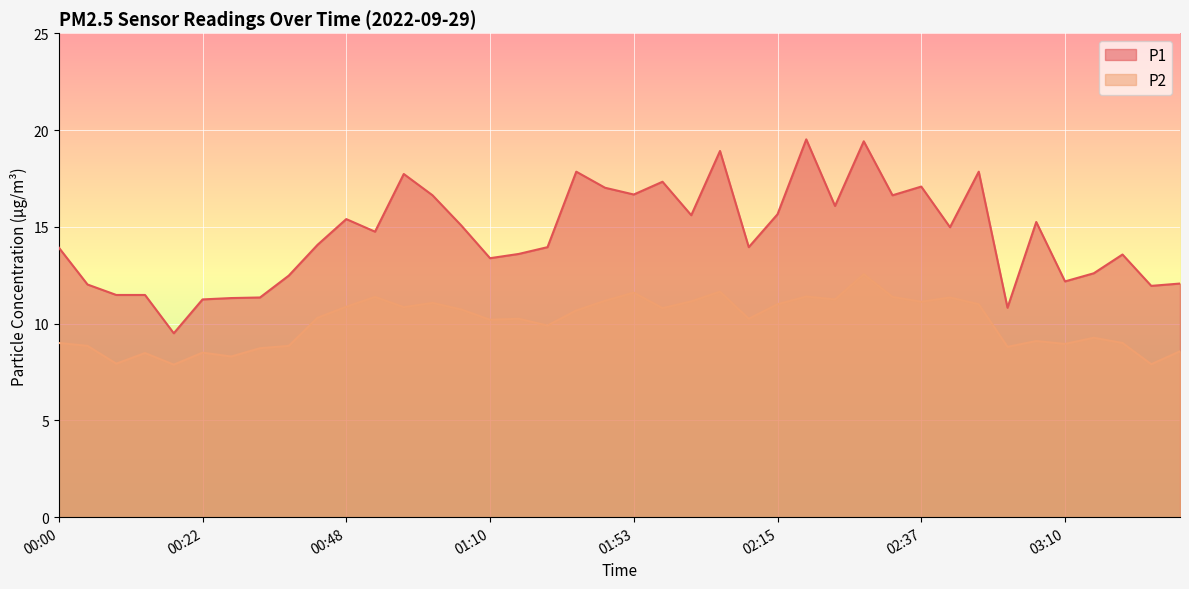

What is the spread (max minus min) of values at 00:48?

4.5